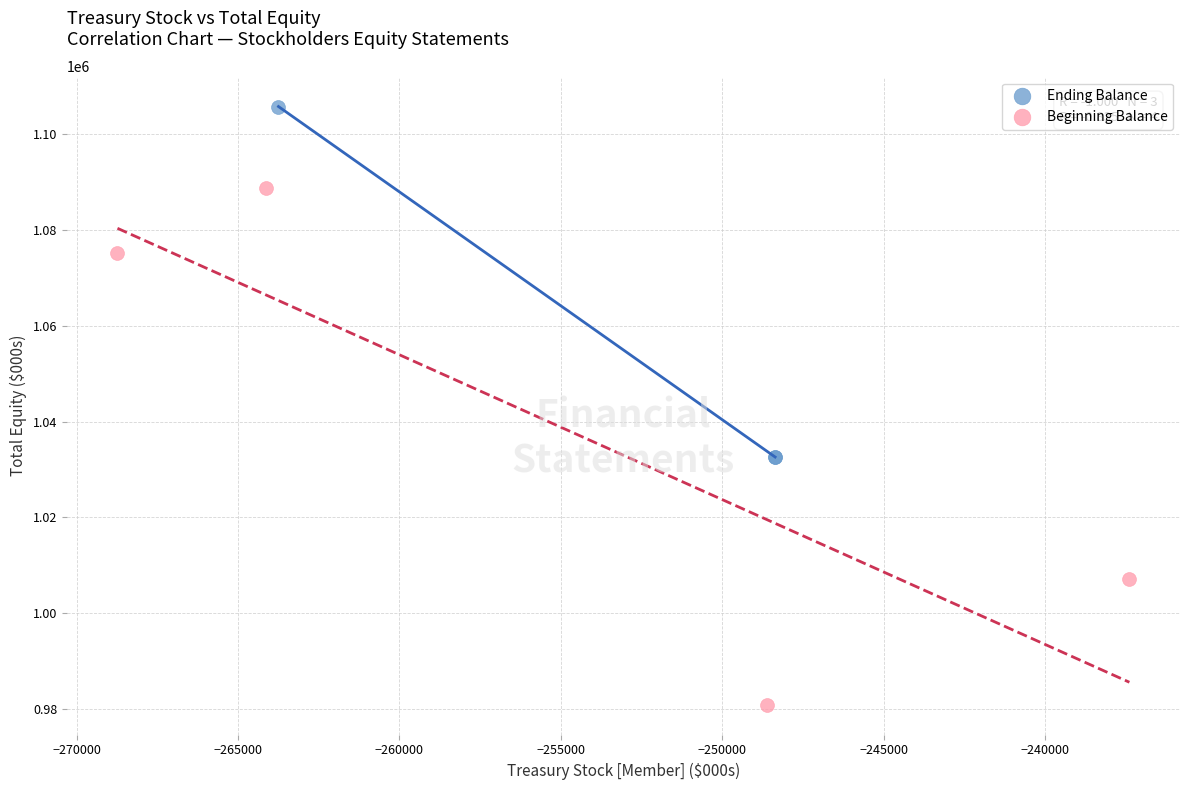

Which series has the largest Y range (max minus min)?

Beginning Balance